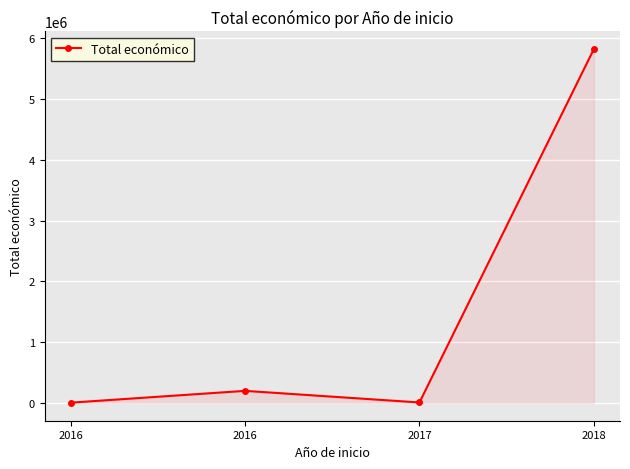

Does the chart display data point markers on the line(s)?

Yes